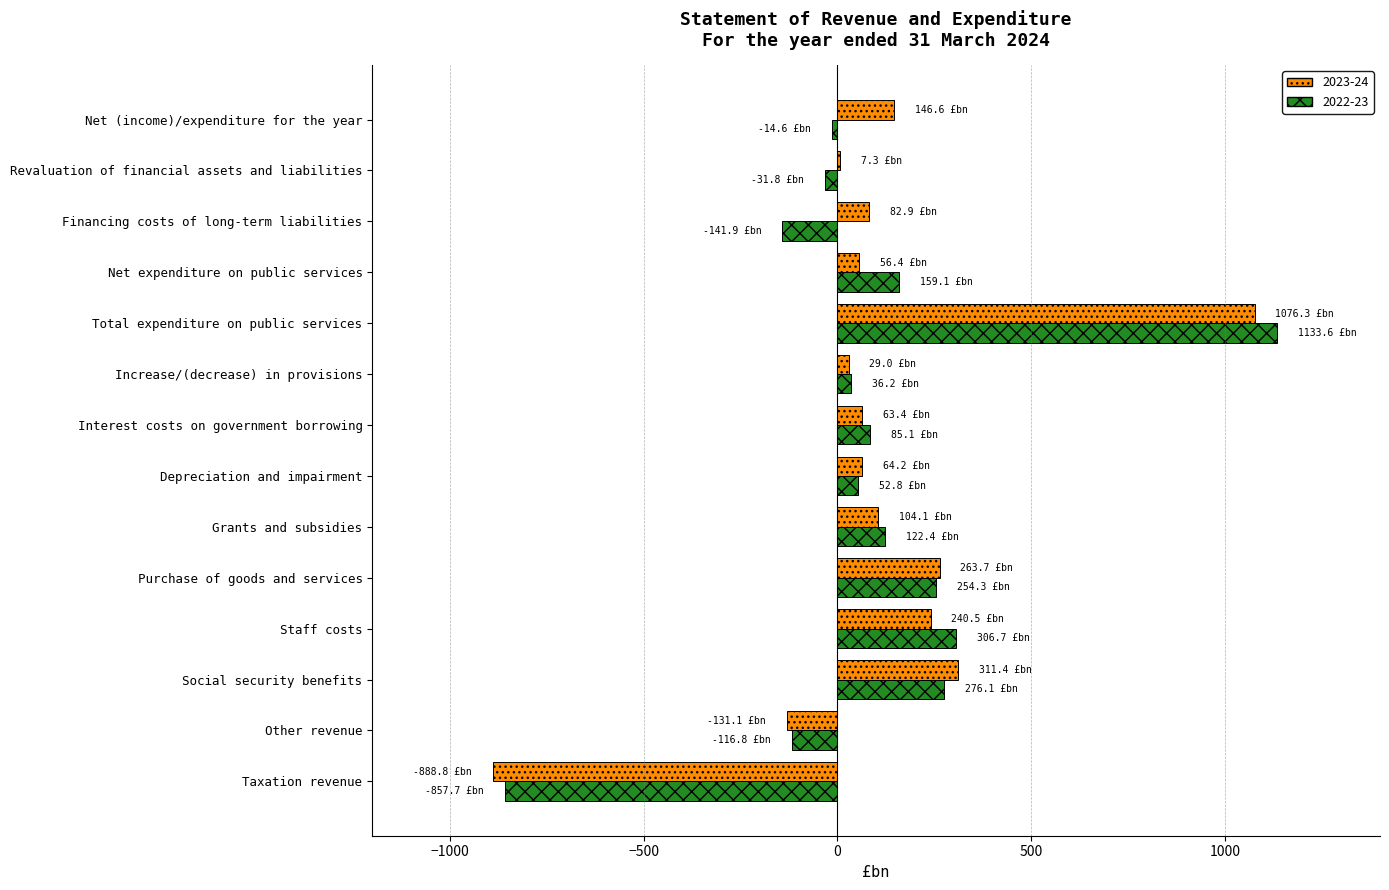

Which series has the largest range (max minus min)?

2022-23